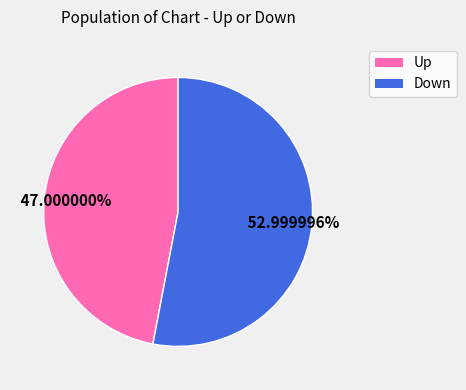

Which slice represents more than half of the pie?

Down